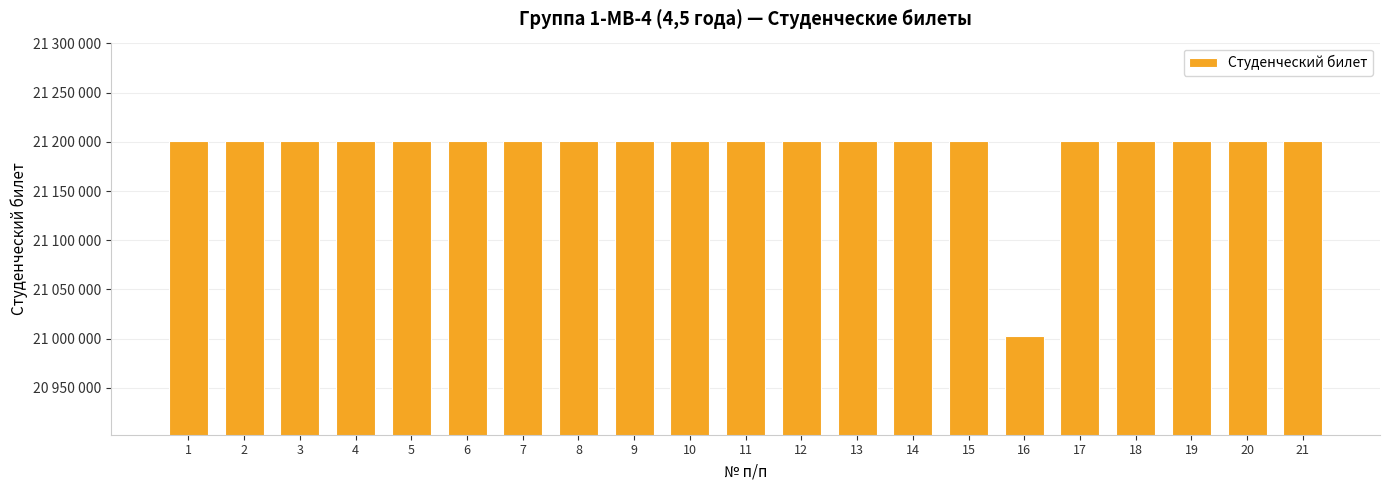

What is the value of the 21st bar from the left?

21200597